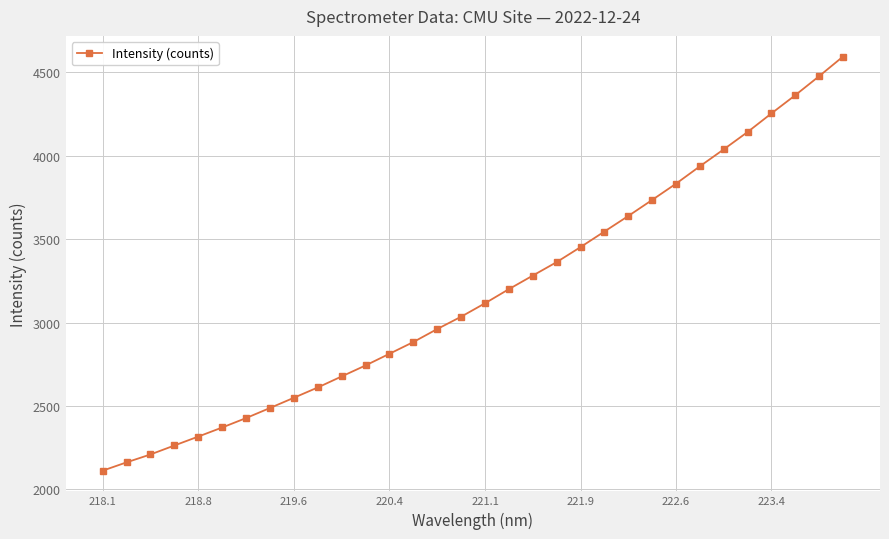

True or false: there are more than 0 points higher than both neighbors.

False